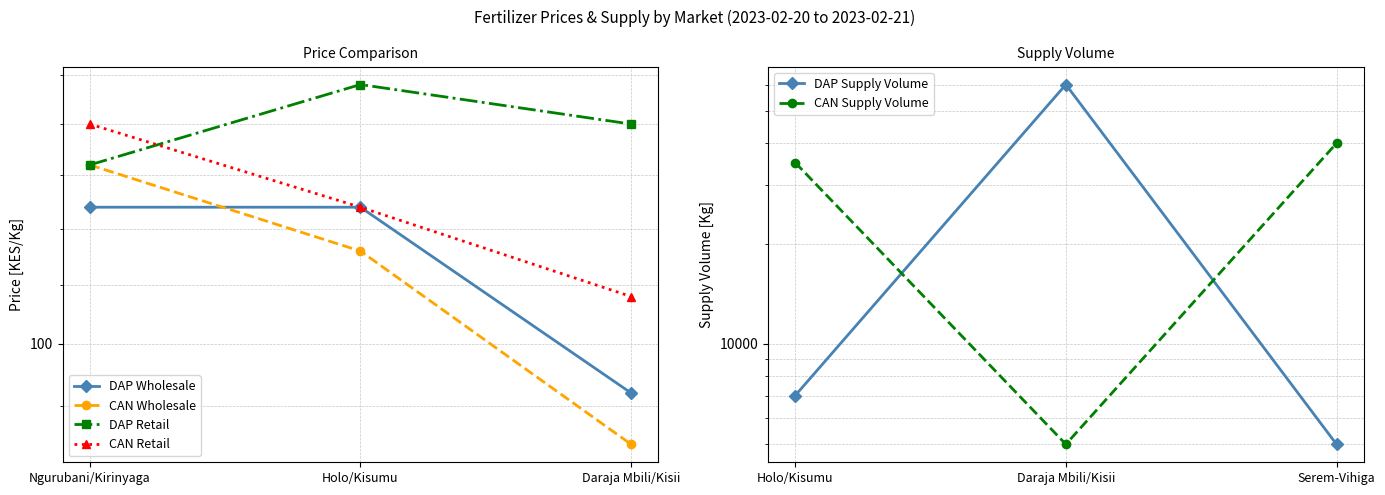

At which category is the sum across all series the highest?

Holo/Kisumu